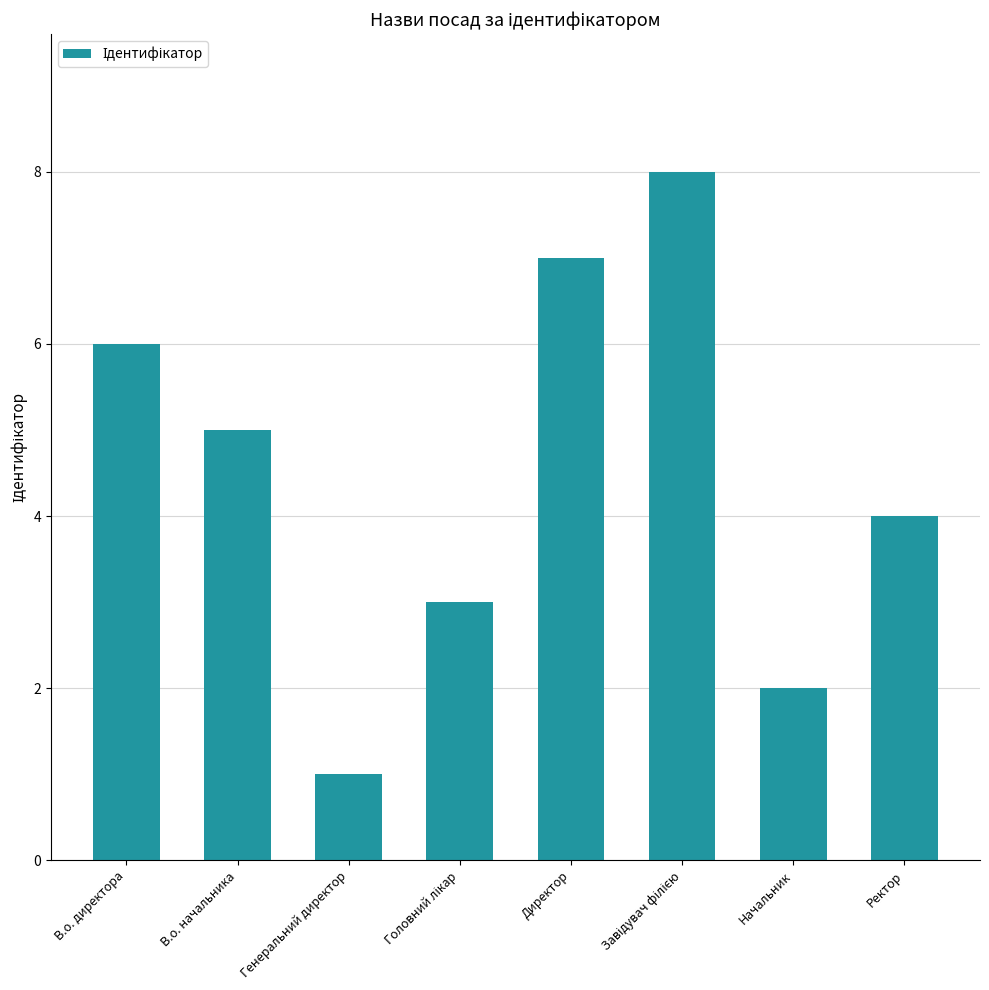

What is the greatest value displayed?

8